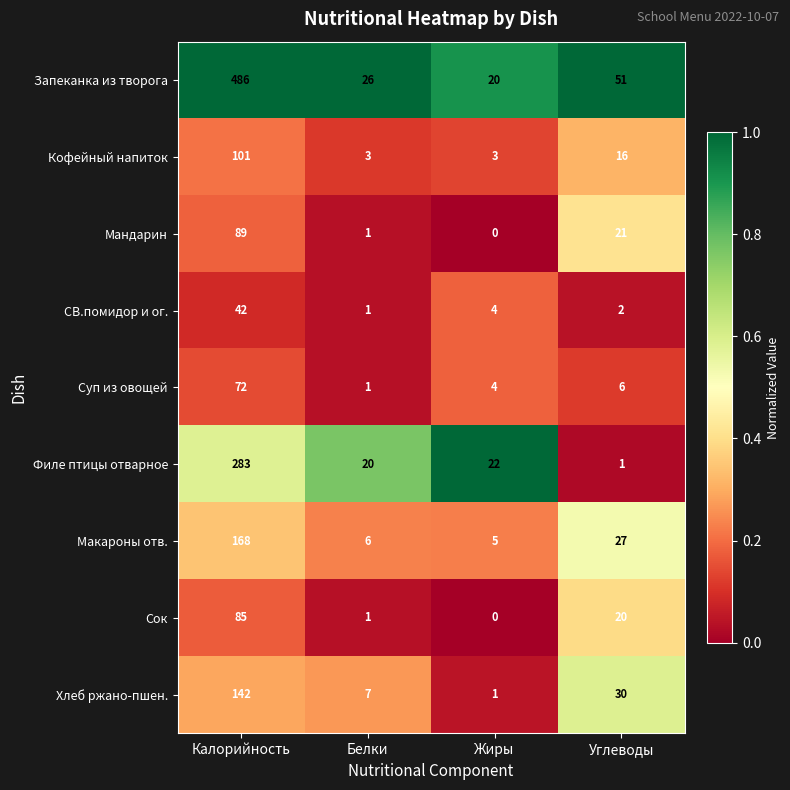

The value of Макароны отв. at Белки is 3. True or false?

False